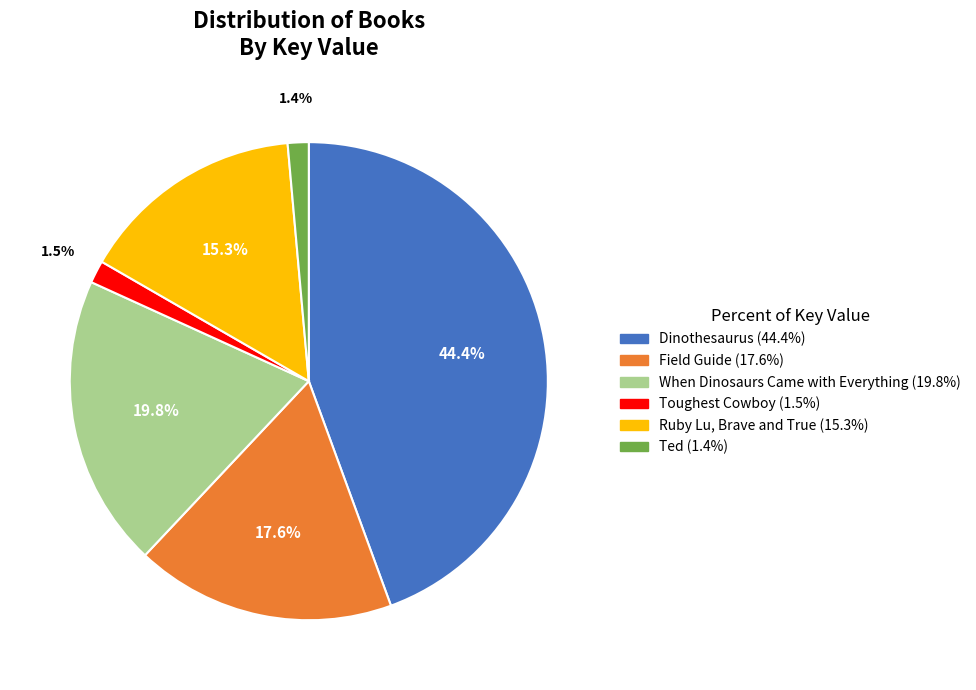

To the nearest percent, what is the average slice percentage?

17%